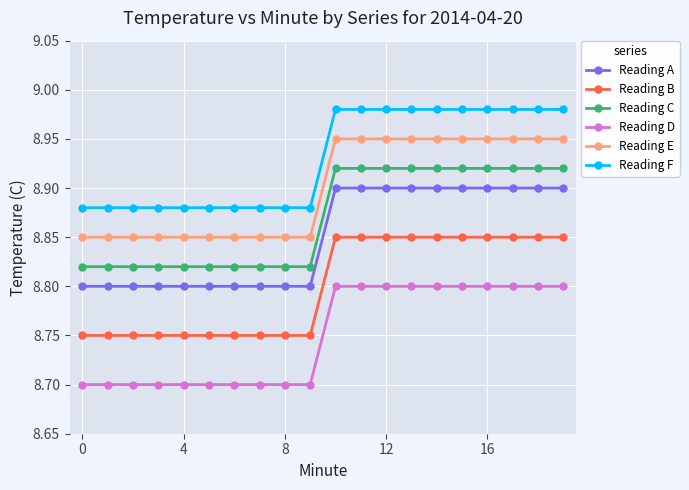

What is the difference between the maximum and second lowest values in the Reading B series?

0.1